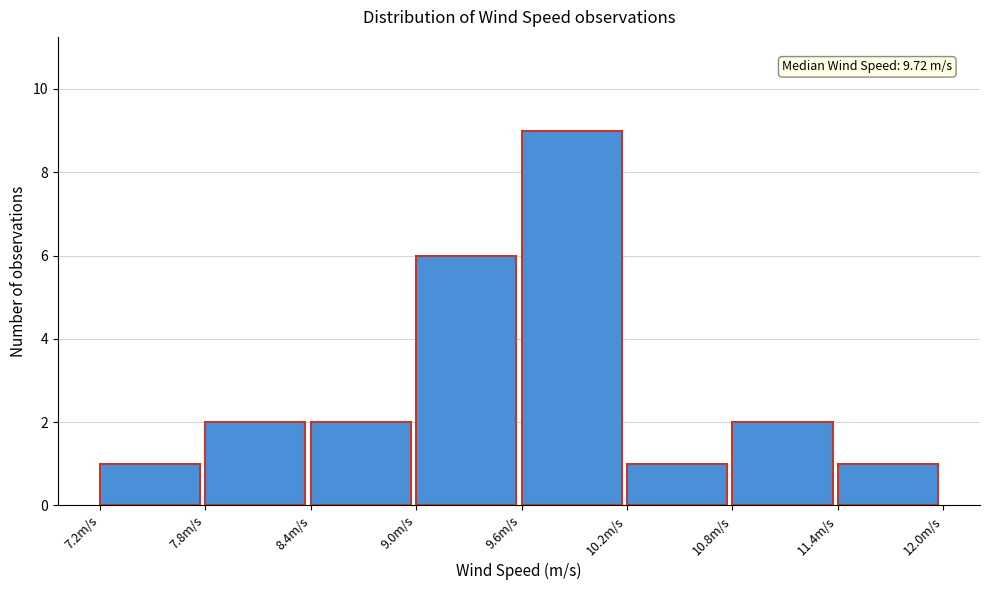

Which range on the x-axis has the tallest bar?

9.6 to 10.2